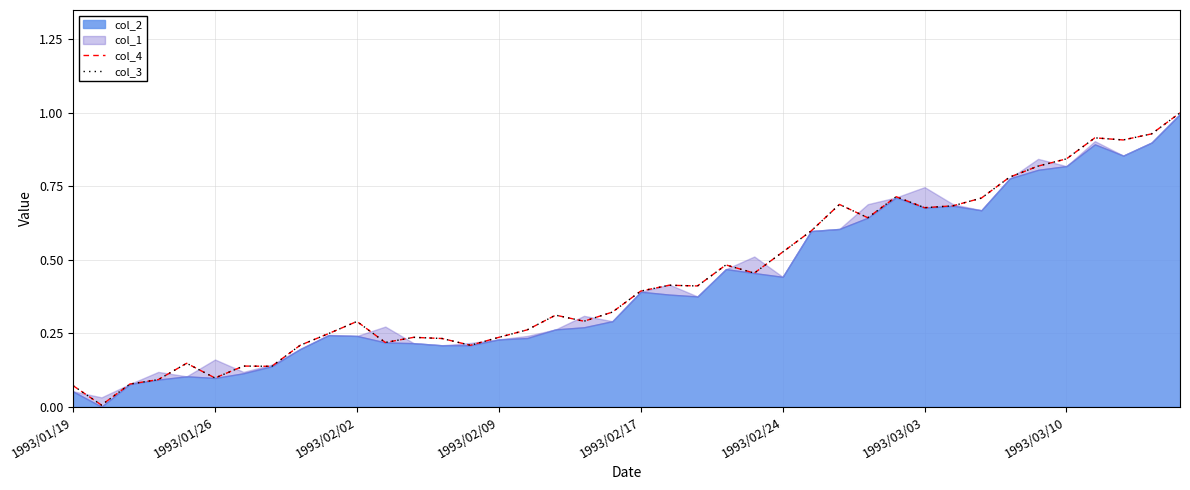

Does the chart display data point markers on the line(s)?

No